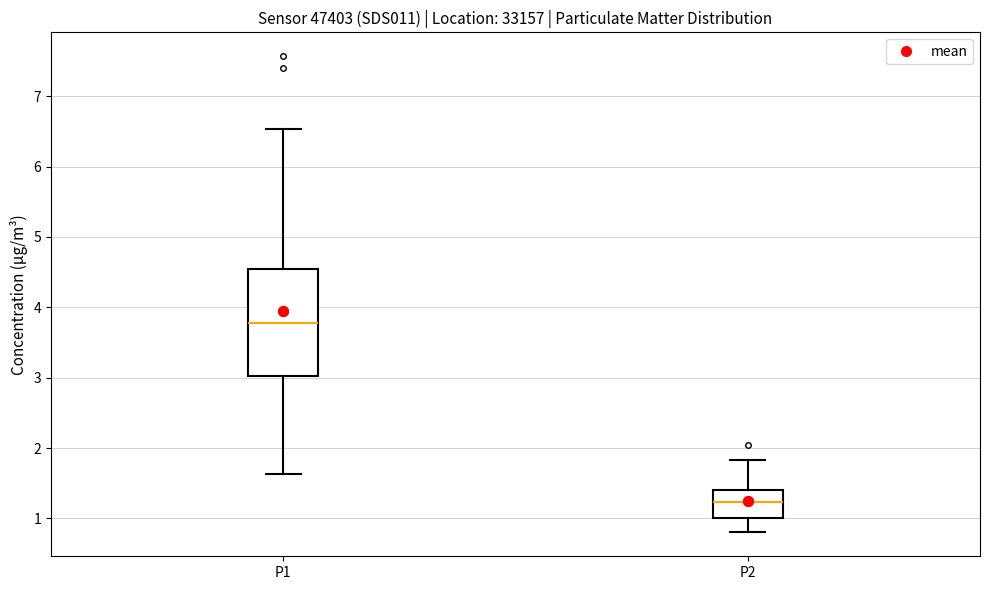

Reading left to right, transcribe this box plot: for each box, give where its median line is, the range the box spans, and where its two whiskers end, as read against the y-axis. The values are not printed on the chart, so give them approximately, as read against the axis.

P1: median 3.8, box 3.0 to 4.6, whiskers 1.6 to 6.5
P2: median 1.2, box 1.0 to 1.4, whiskers 0.8 to 1.8